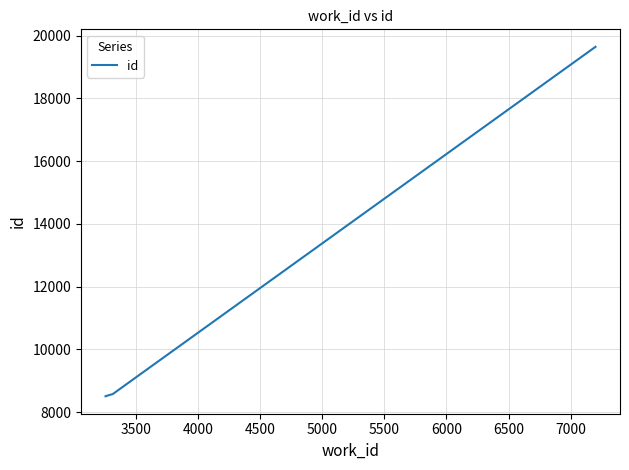

What is the sum of all values?

45258